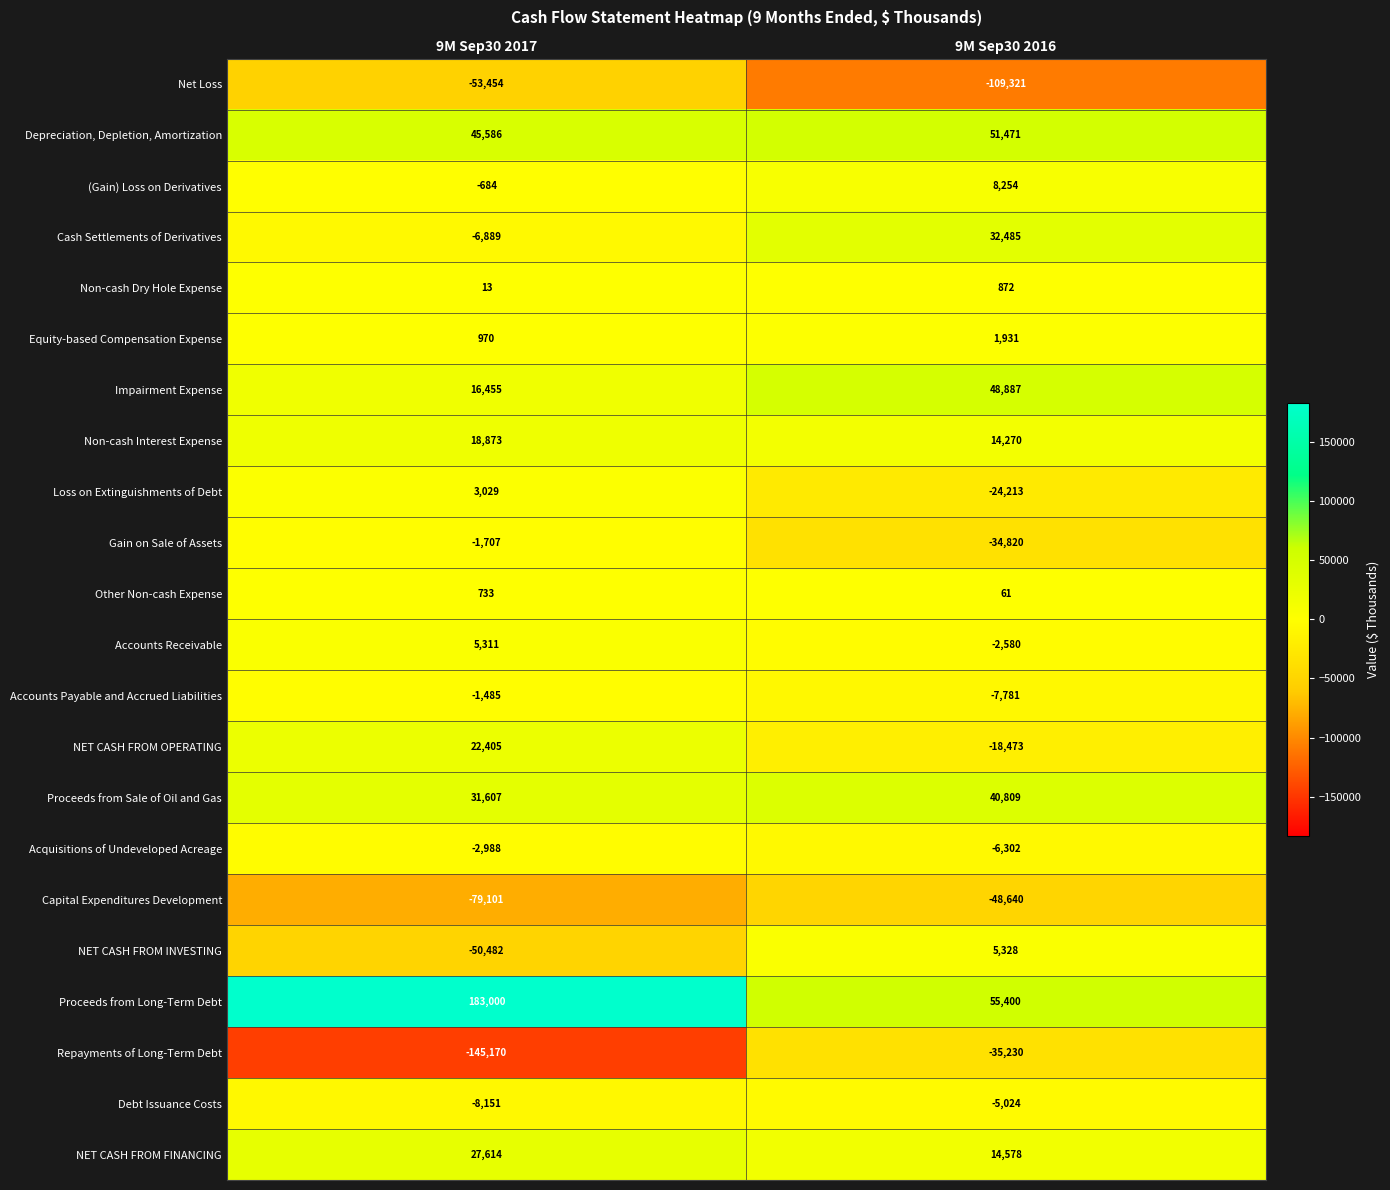

What value does the NET CASH FROM FINANCING series have at 9M Sep30 2016?

14578